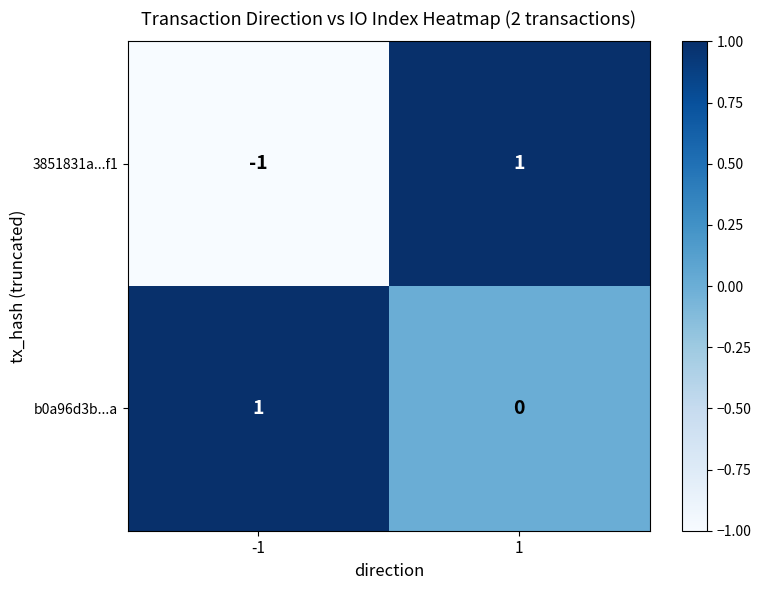

Which series has the widest spread of values?

3851831a...f1